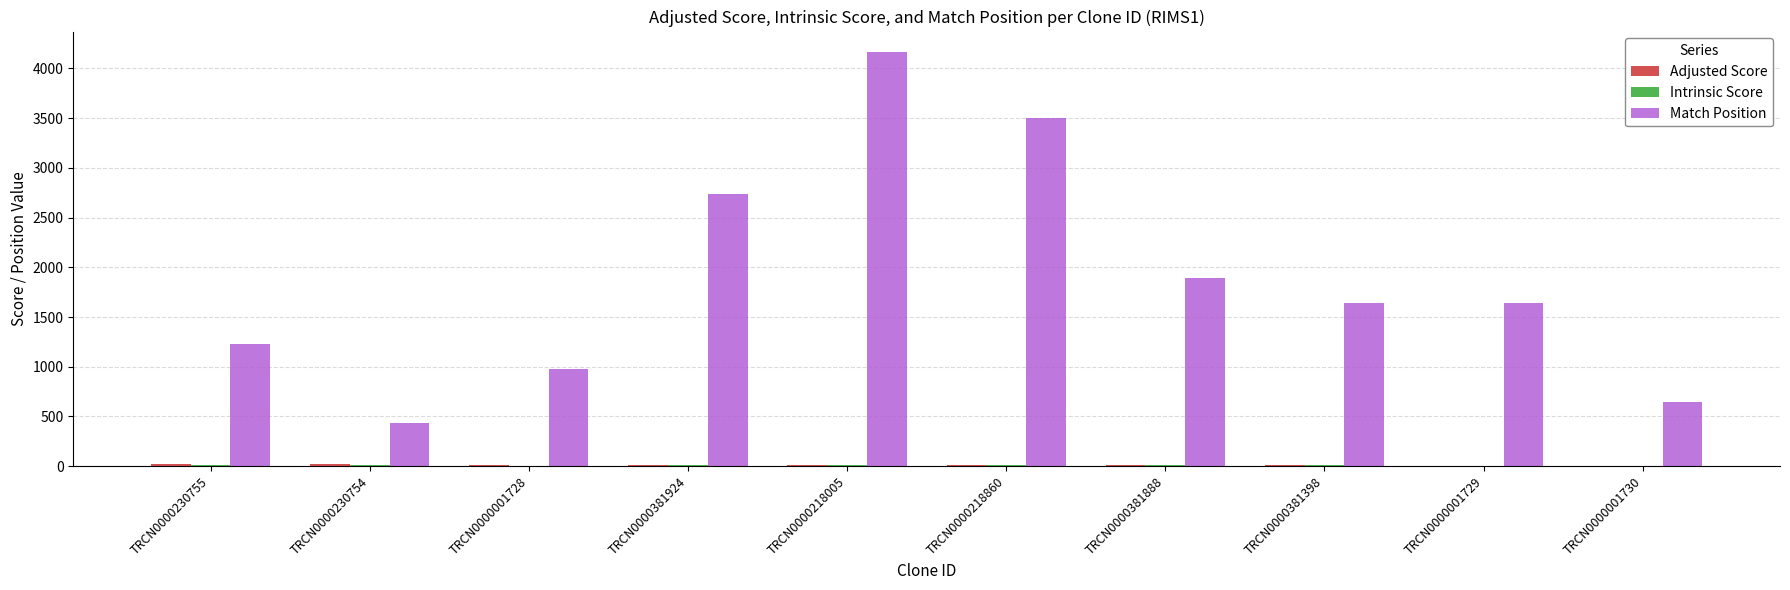

At which label is Match Position closest to 2298?

TRCN0000381888